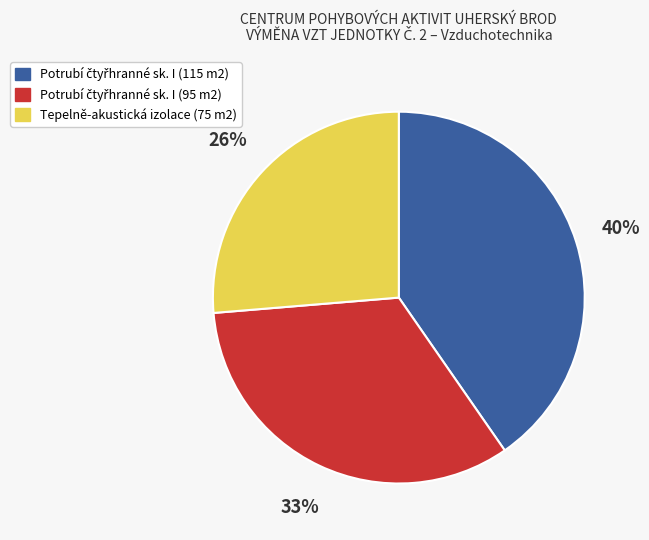

The Tepelně-akustická izolace (75 m2) slice represents 17% of the pie. True or false?

False